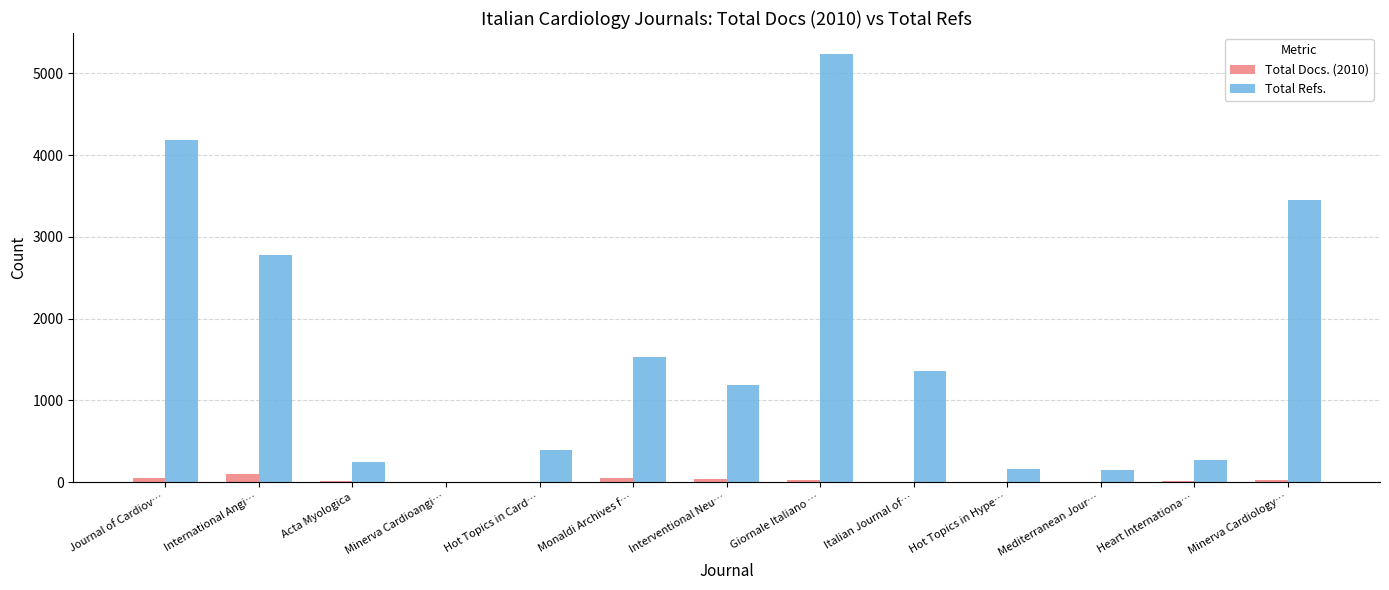

Which series changed the most between Journal of Cardiov… and Giornale Italiano …?

Total Refs.